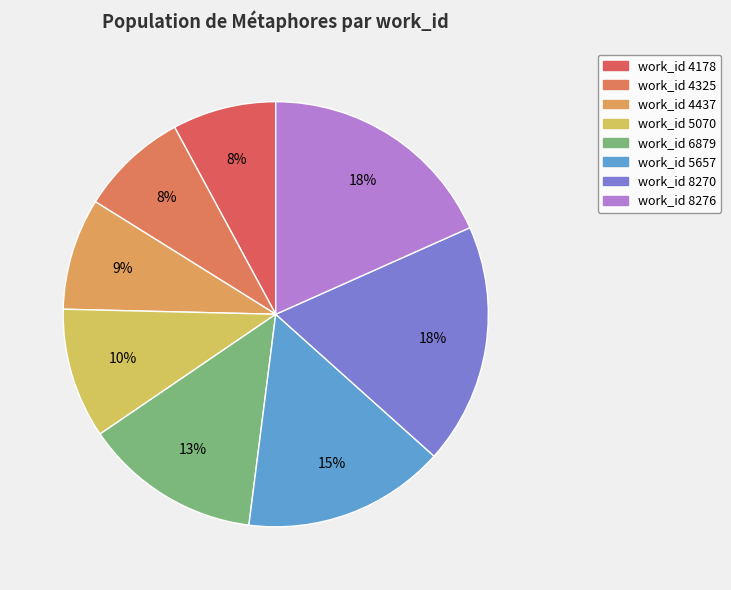

Does any single category account for the majority?

No